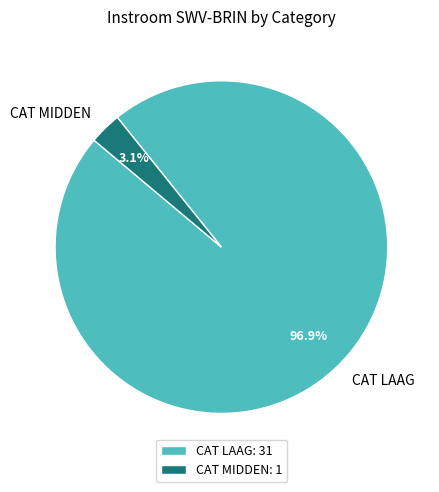

What percentage do CAT MIDDEN and CAT LAAG together represent?

100.0%